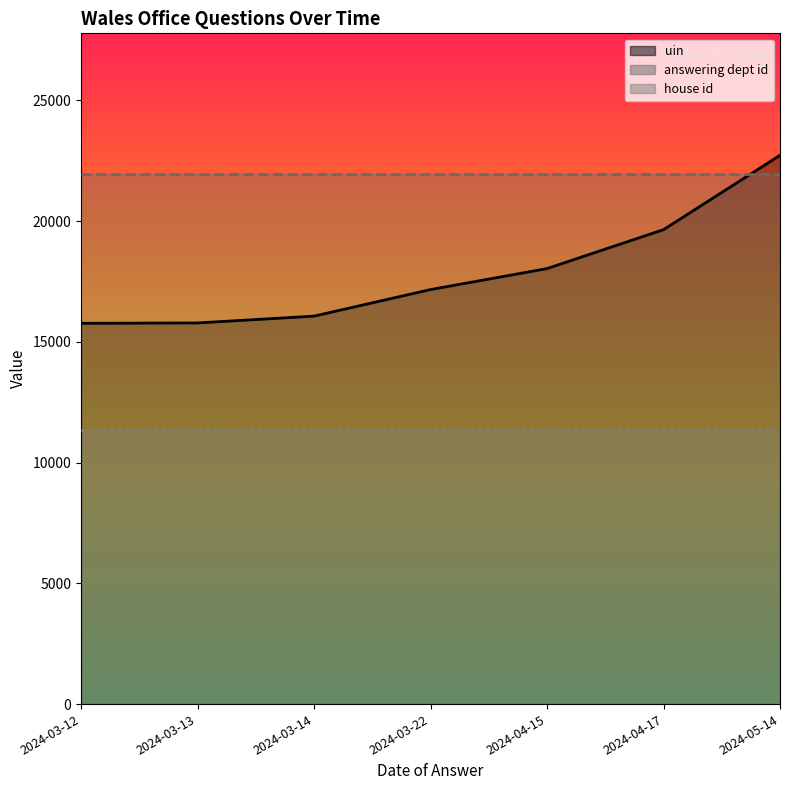

Reading right to left, what are all the values shown in this chart?

uin_line: 2024-05-14=22722.8	2024-04-17=19643.4	2024-04-15=18031.5	2024-03-22=17163.0	2024-03-14=16063.2	2024-03-13=15780.6	2024-03-12=15766.8
answering dept id_line: 2024-05-14=21939.2	2024-04-17=21939.2	2024-04-15=21939.2	2024-03-22=21939.2	2024-03-14=21939.2	2024-03-13=21939.2	2024-03-12=21939.2
house id_line: 2024-05-14=11361.4	2024-04-17=11361.4	2024-04-15=11361.4	2024-03-22=11361.4	2024-03-14=11361.4	2024-03-13=11361.4	2024-03-12=11361.4